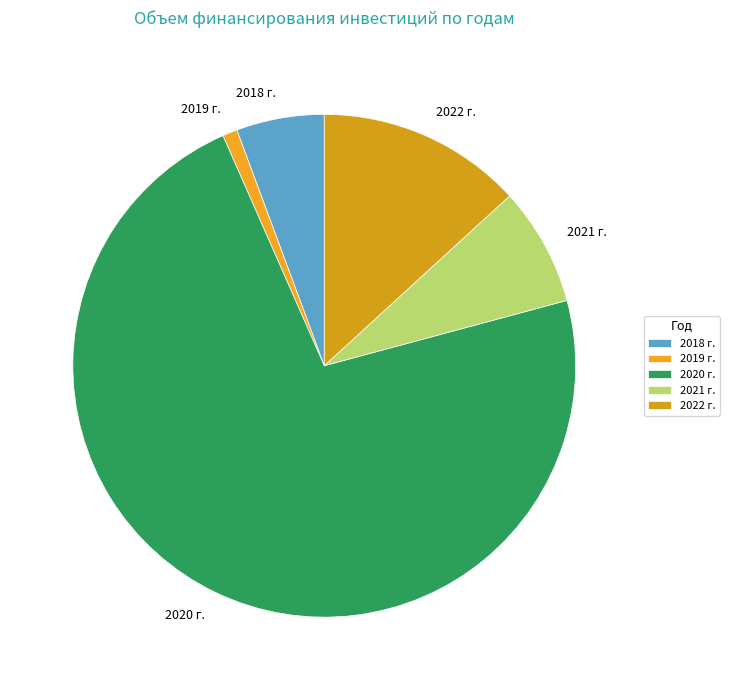

Is 2020 г. the majority of the pie?

Yes